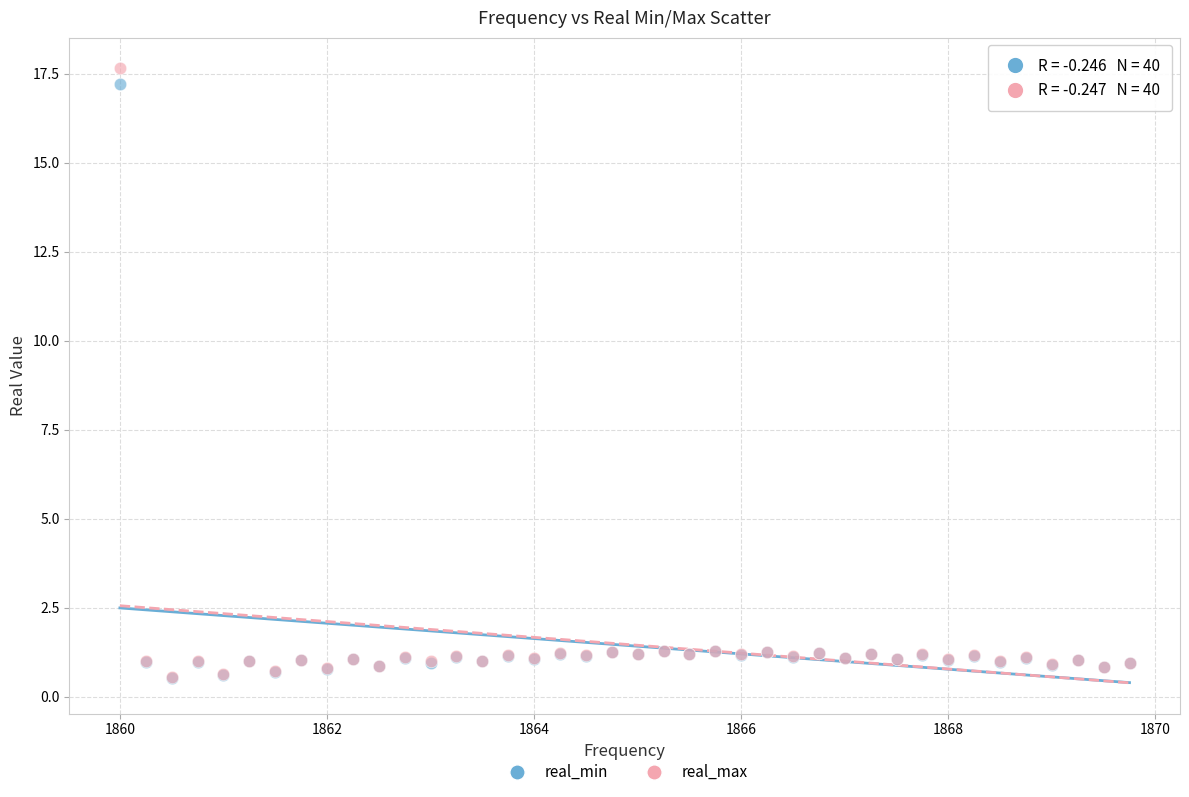

What are all the series names shown in the legend?

real_min, real_max